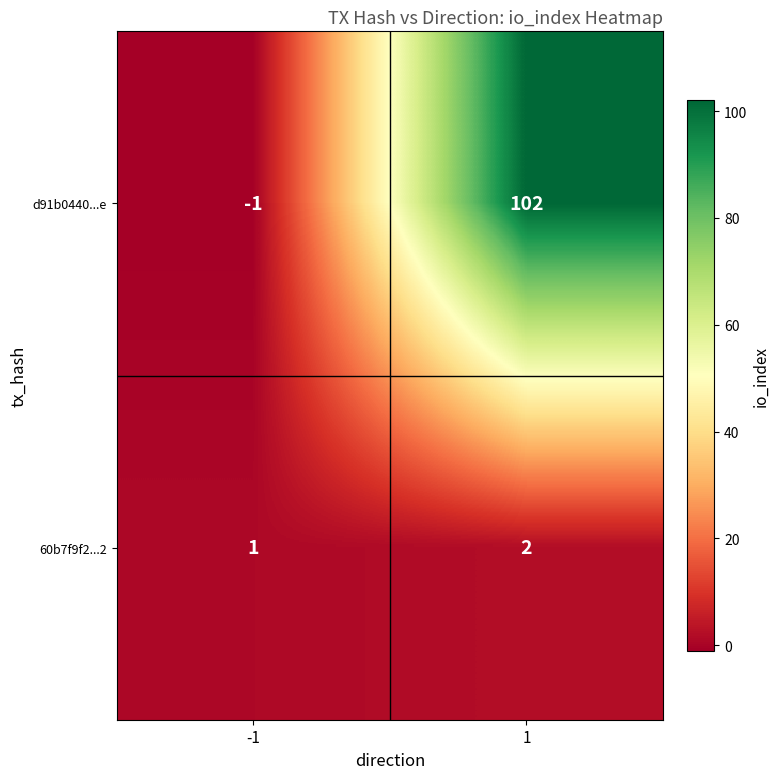

What is the maximum value shown in the chart?

102